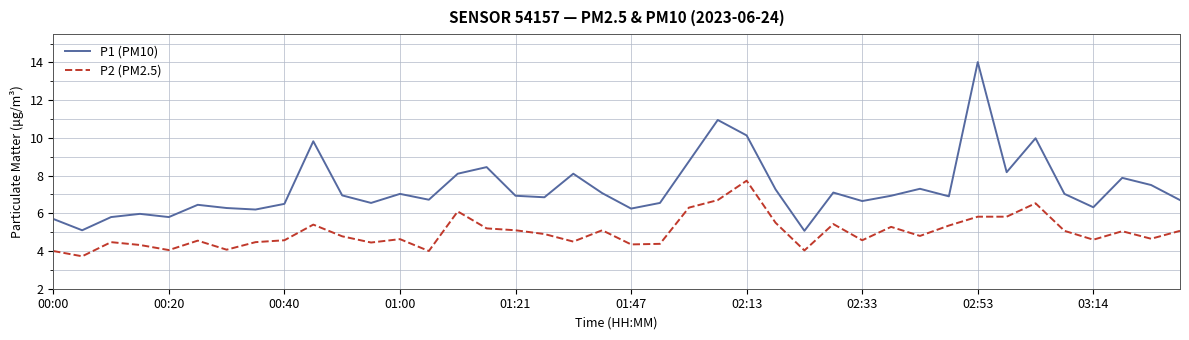

List the series in order of their peak value, lowest first.

P2 (PM2.5), P1 (PM10)